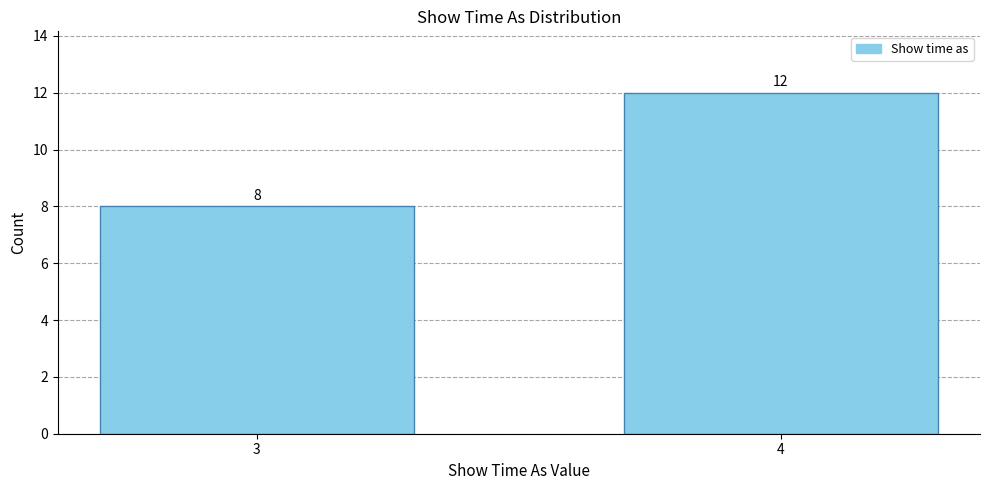

Reading left to right, transcribe all the data shown in this chart.

8	12